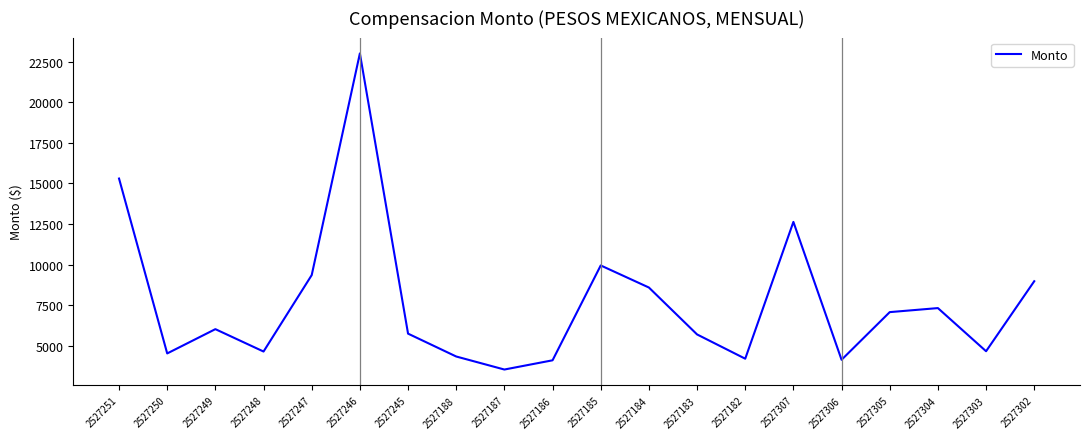

What is the minimum value shown in the chart?

3537.0